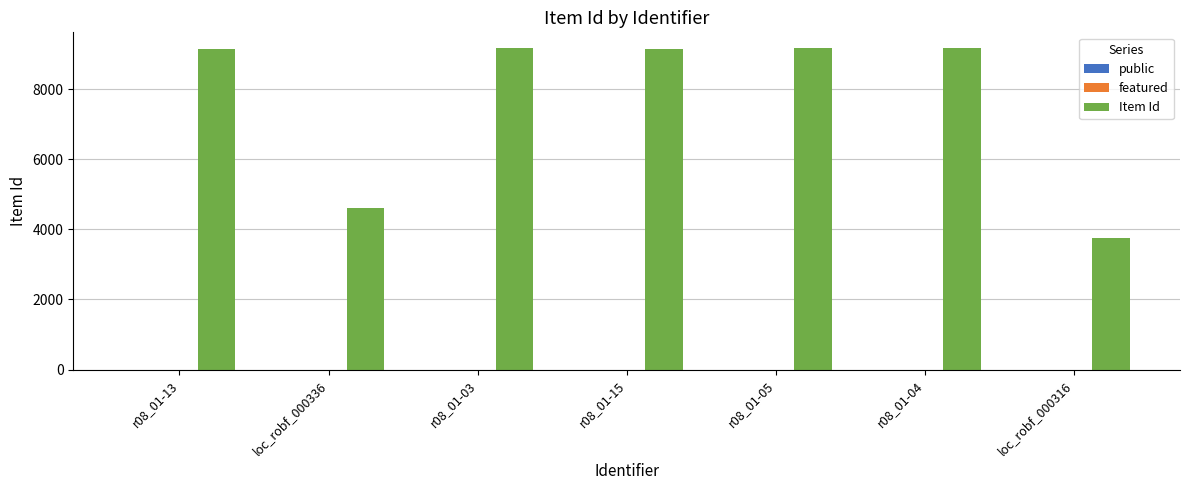

Where is Item Id nearest to the value 6452?

loc_robf_000336